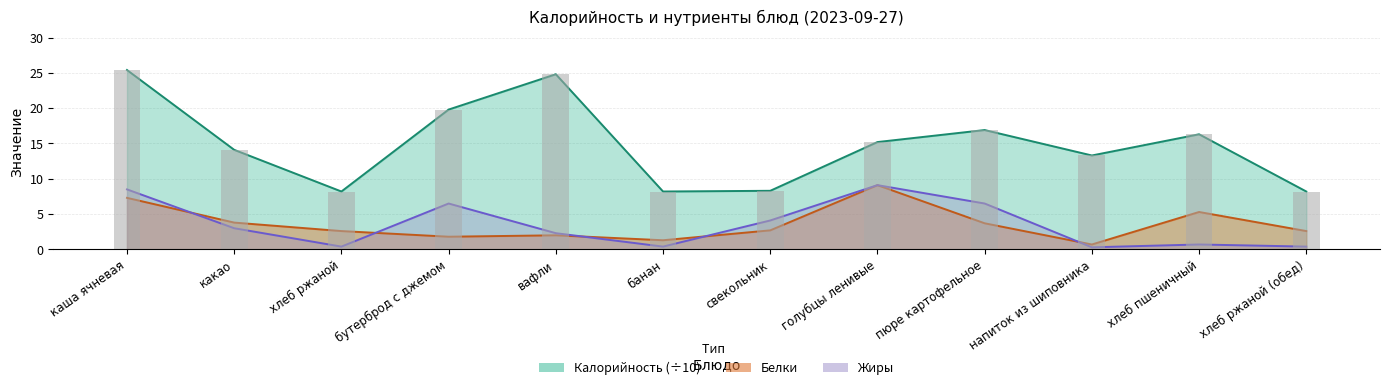

True or false: Белки has a value of 2.7 at свекольник.

True